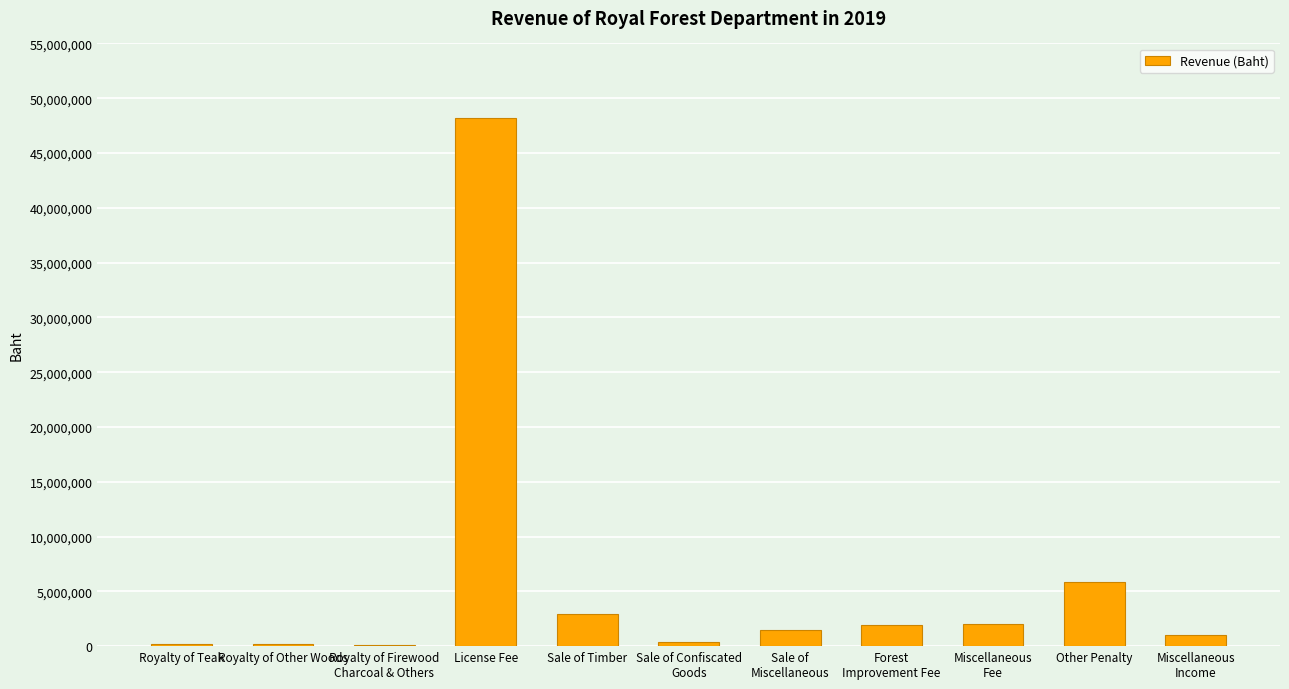

At which label does the data first exceed 1480400?

License Fee